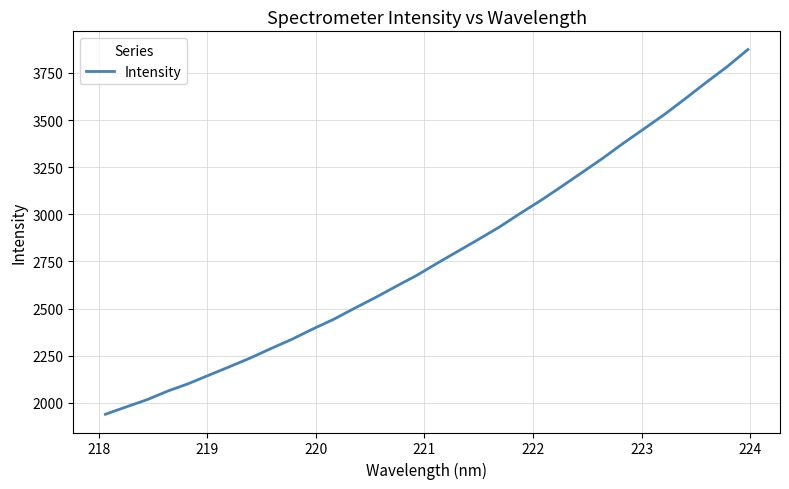

What is the difference between the maximum and minimum values?

1934.8